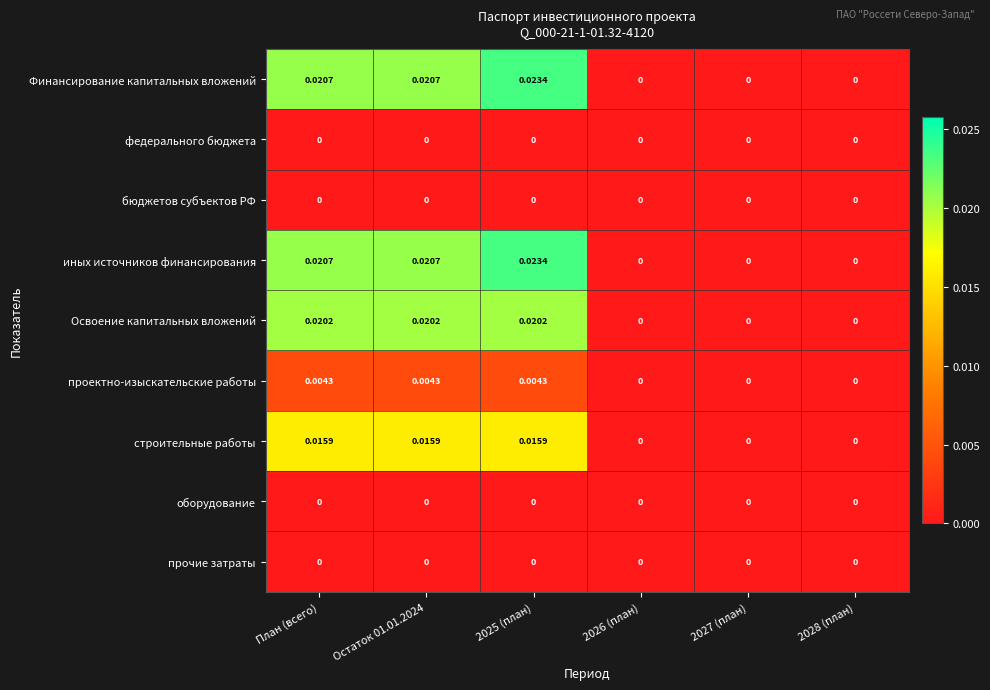

Is the value of проектно-изыскательские работы at 2025 (план) greater than the value of прочие затраты at 2026 (план)?

Yes